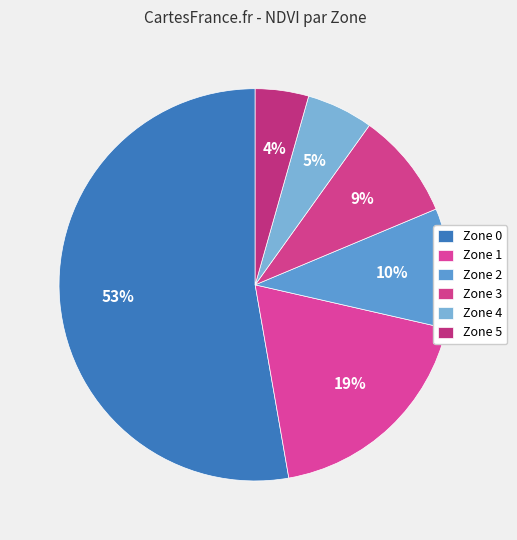

Between Zone 4 and Zone 2, which is larger?

Zone 2